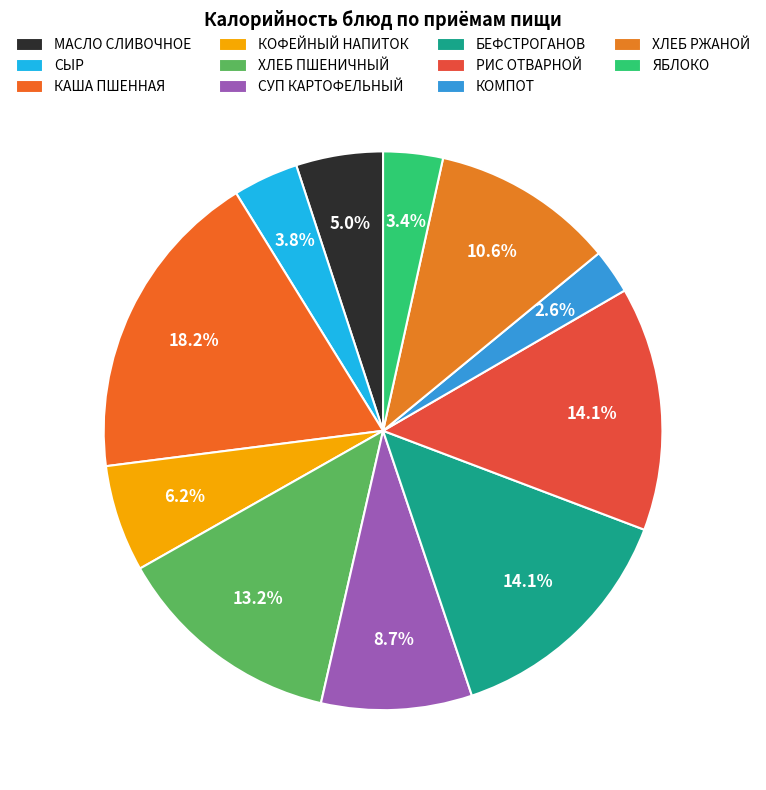

True or false: ХЛЕБ РЖАНОЙ accounts for 11% of the total.

True